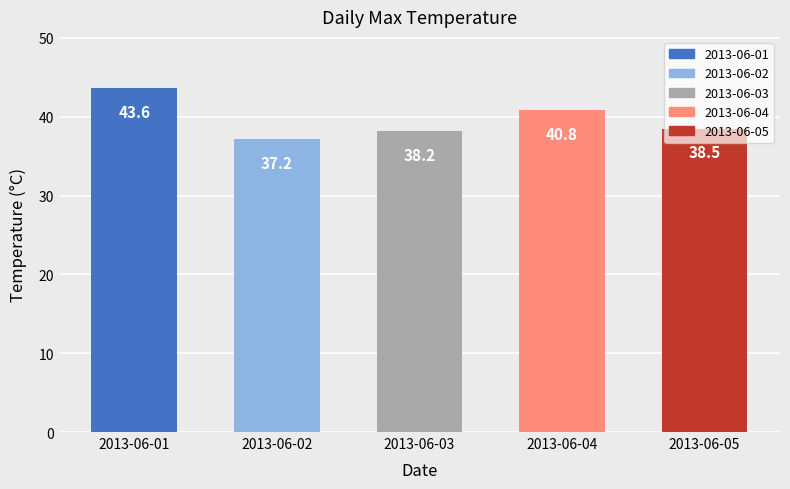

What is the change in value from 2013-06-03 to 2013-06-05?

+0.3